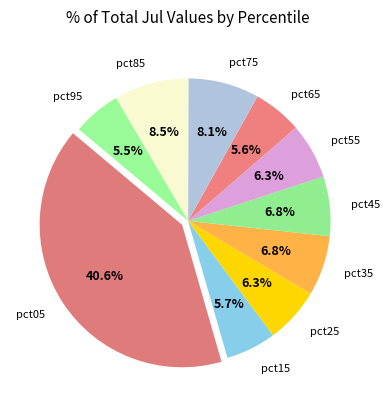

Is pct15 the majority of the pie?

No